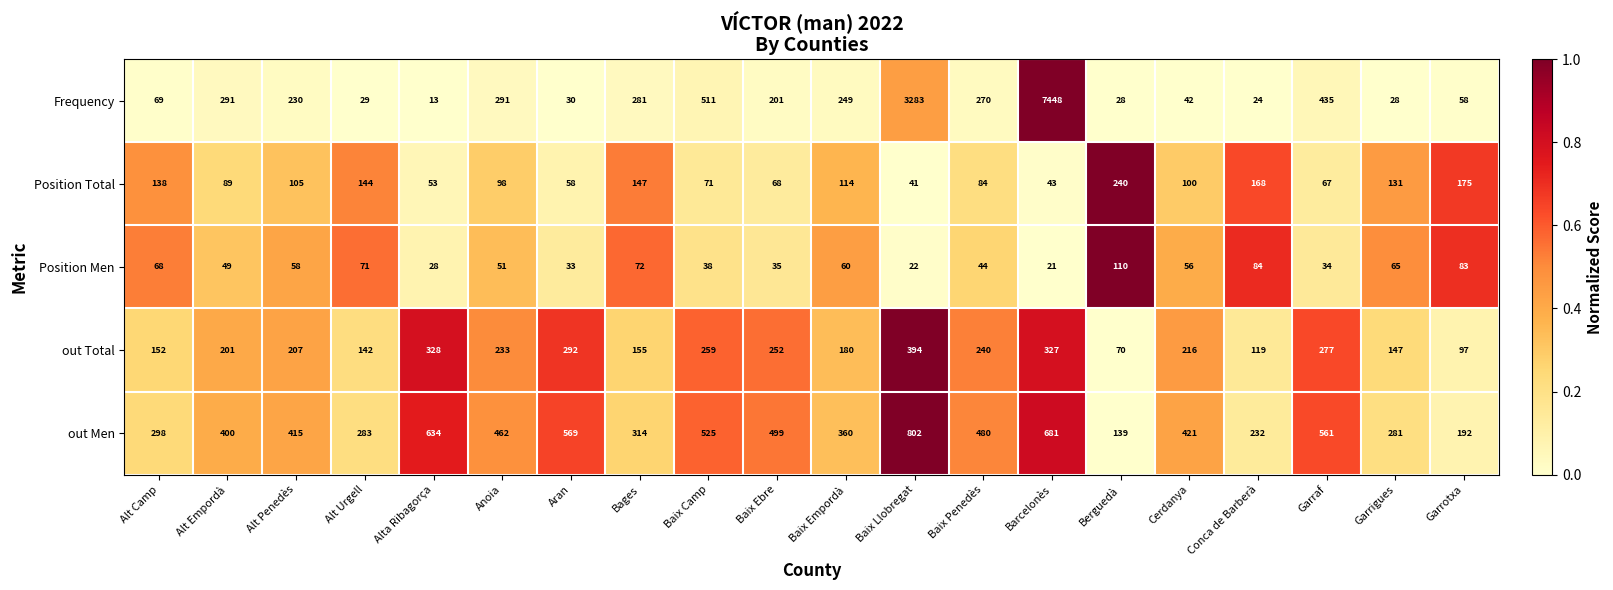

Between Alt Urgell and Baix Llobregat, which series saw the biggest shift?

Frequency